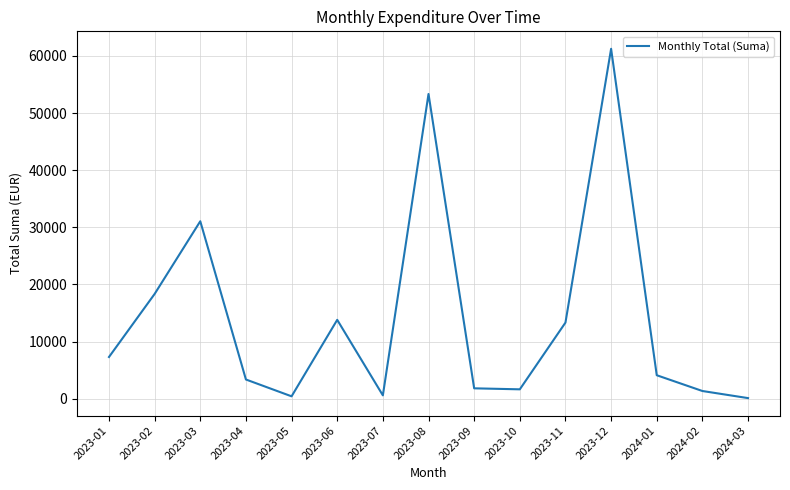

What is the change in value from 2023-03 to 2023-12?

+30173.1